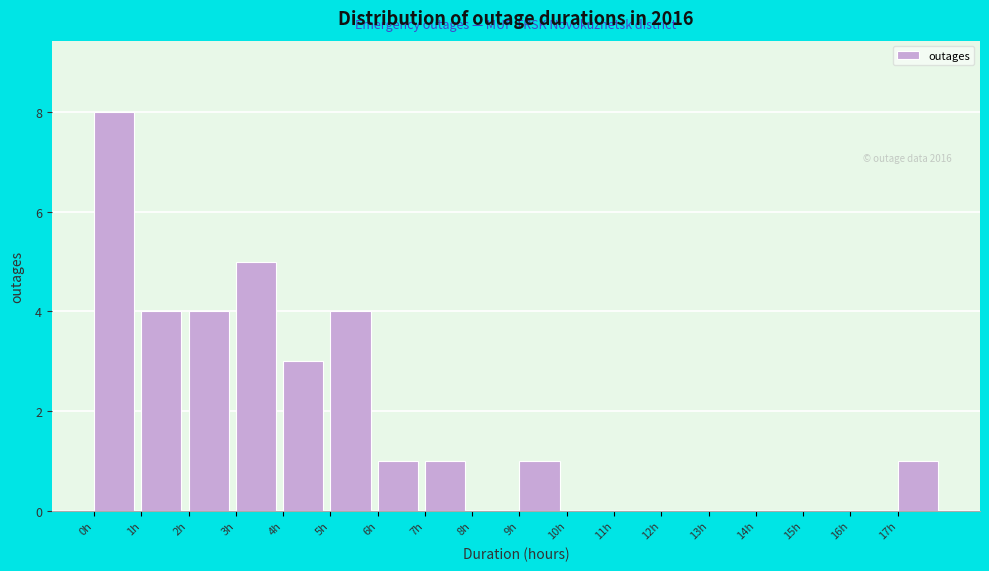

Over which range of the x-axis is the bar tallest?

0 to 1